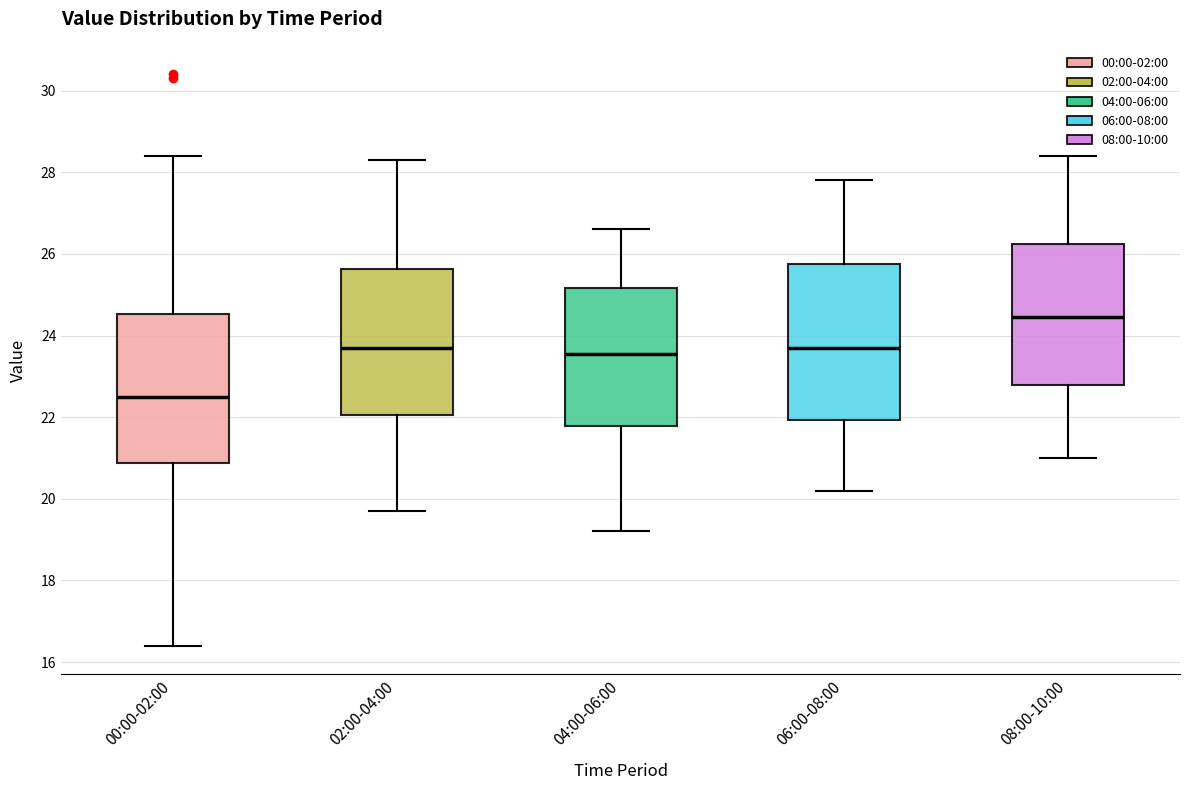

Where is the upper edge of the box for 00:00-02:00 on the y-axis? The values are not printed on the chart, so give them approximately, as read against the axis.

24.6